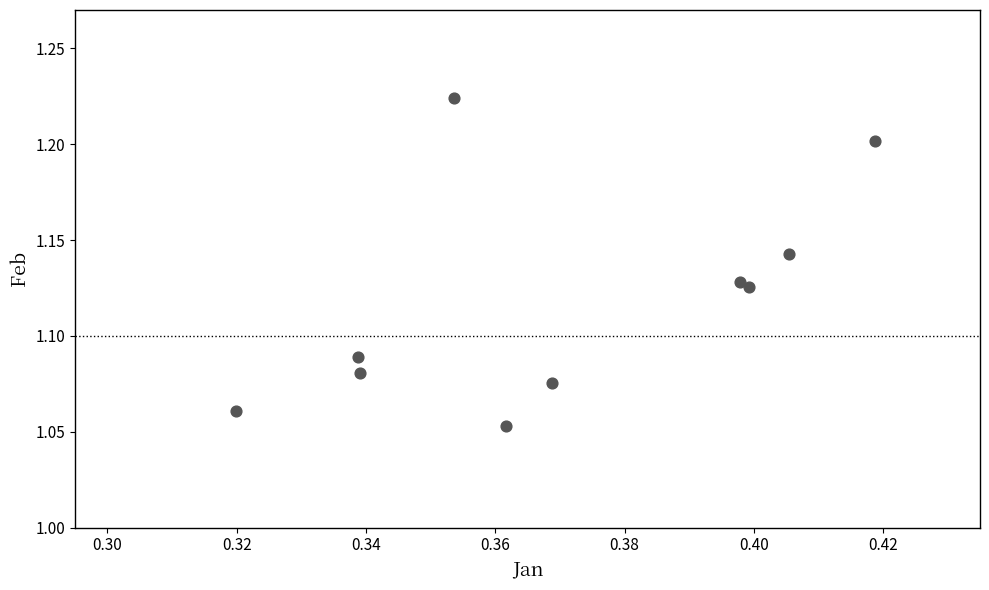

What is the average X value?

0.4